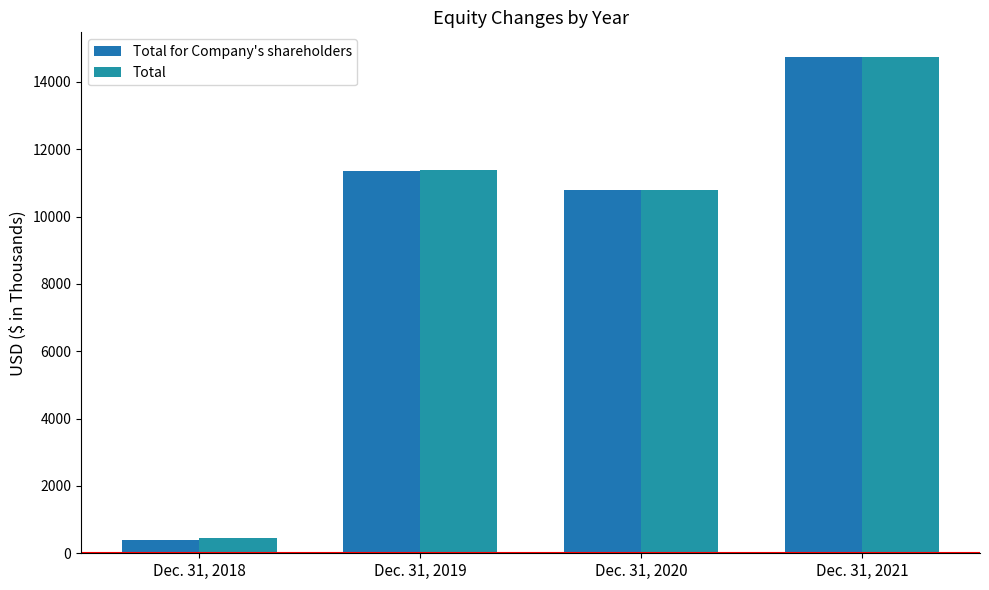

Reading left to right, extract all data points from this chart.

Total for Company's shareholders: 401	11357	10795	14733
Total: 446	11368	10795	14733